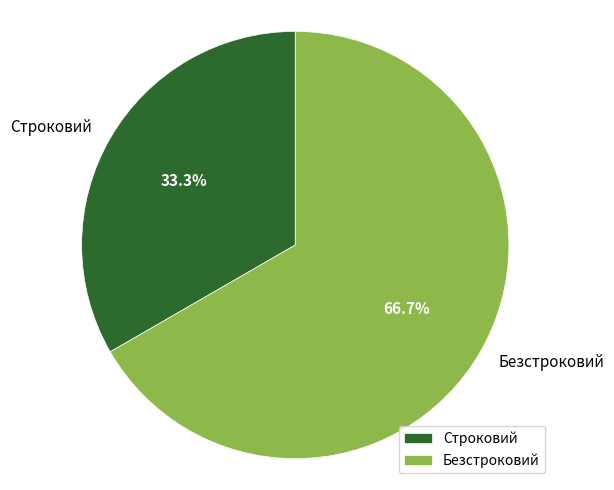

Does Безстроковий account for over 50% of the chart?

Yes